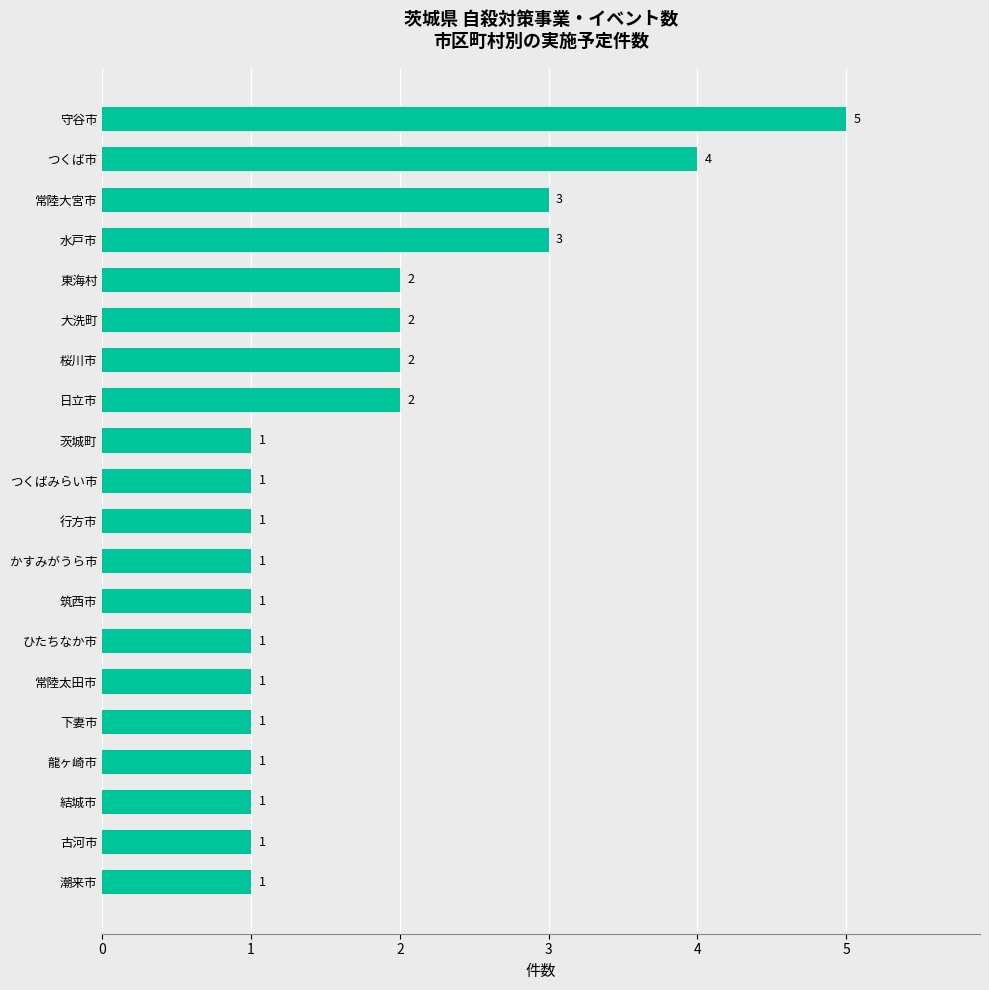

Which label corresponds to the largest value in the chart?

守谷市